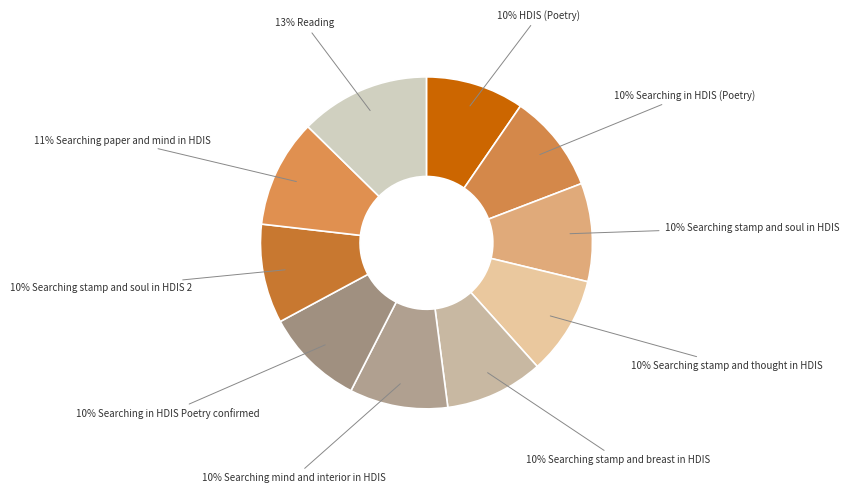

What is the ratio of the value at 10% Searching mind and interior in HDIS to the value at 11% Searching paper and mind in HDIS?

0.9